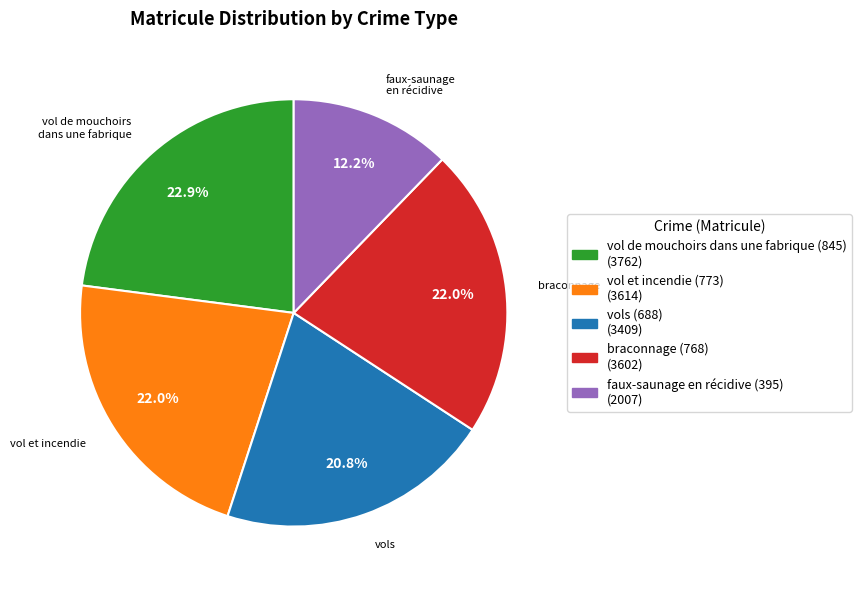

To the nearest percent, what percentage of the pie is vol de mouchoirs dans une fabrique (845)?

23%